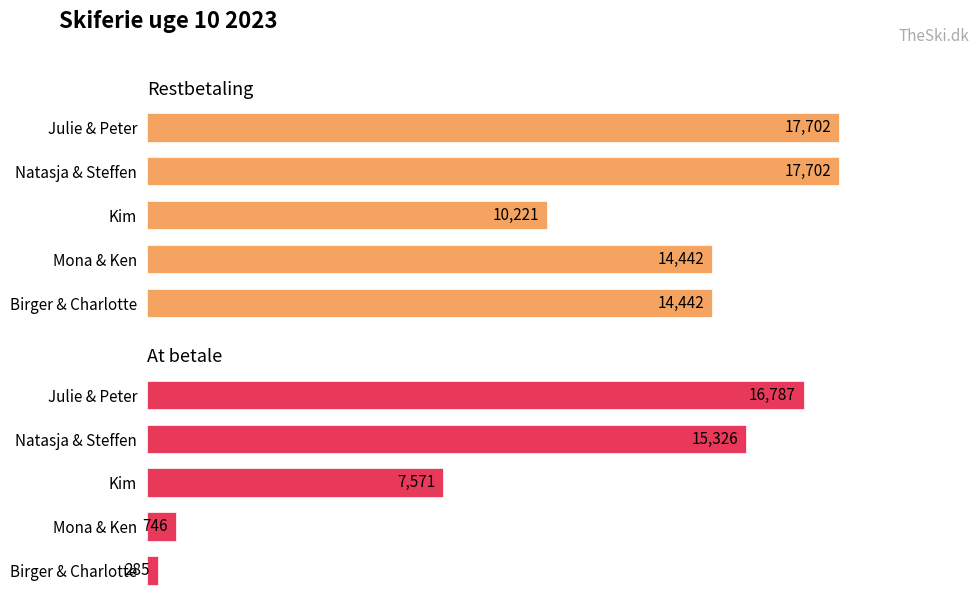

What is the minimum value shown in the chart?

285